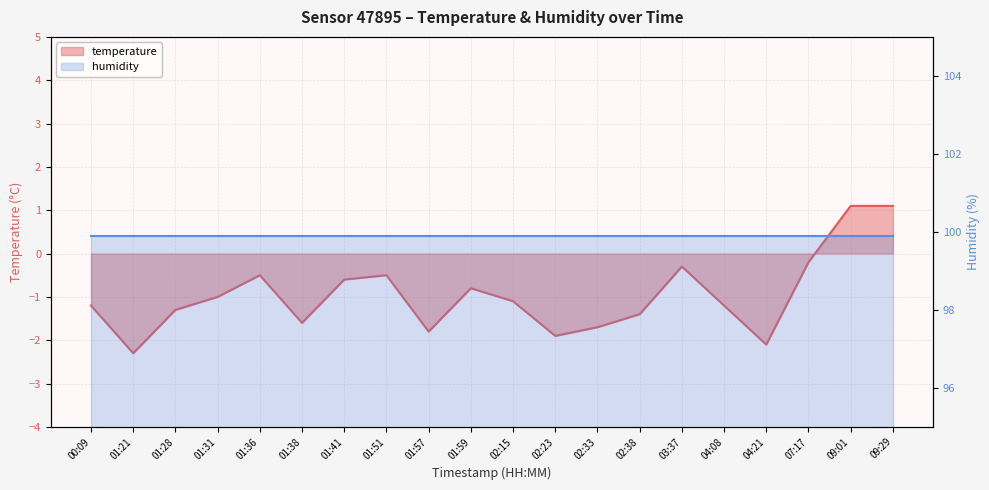

List the labels in order of value, smallest first.

01:21, 04:21, 02:23, 01:57, 02:33, 01:38, 02:38, 01:28, 00:09, 04:08, 02:15, 01:31, 01:59, 01:41, 01:36, 01:51, 03:37, 07:17, 09:01, 09:29